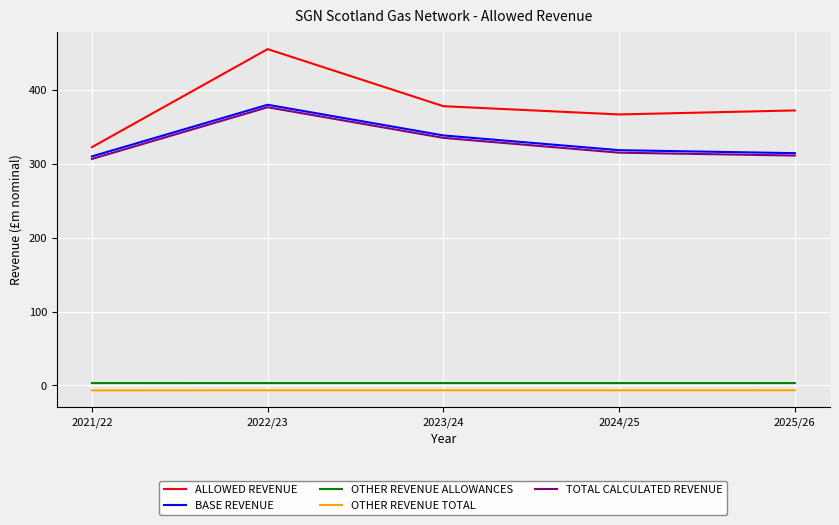

At which label is BASE REVENUE closest to 344?

2023/24